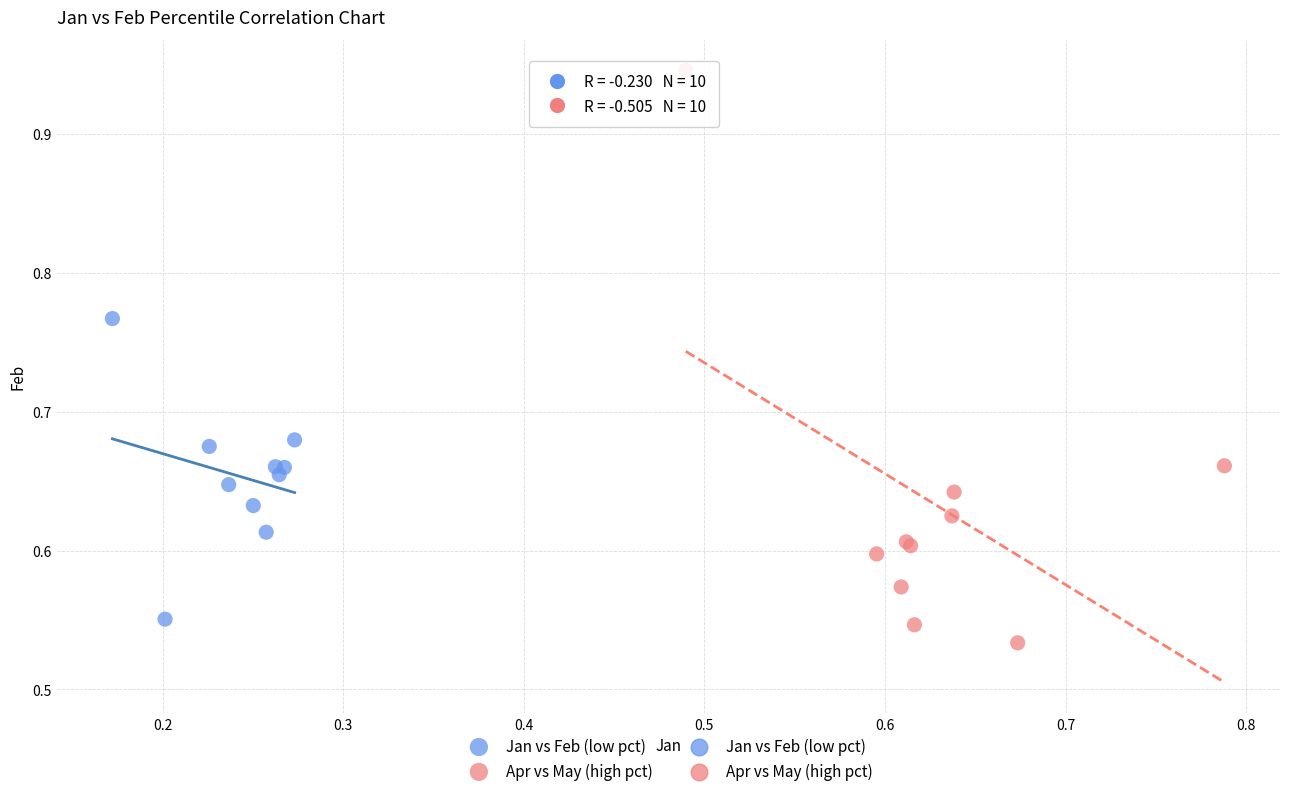

Which series has the widest spread of Y values?

Apr vs May (high pct)